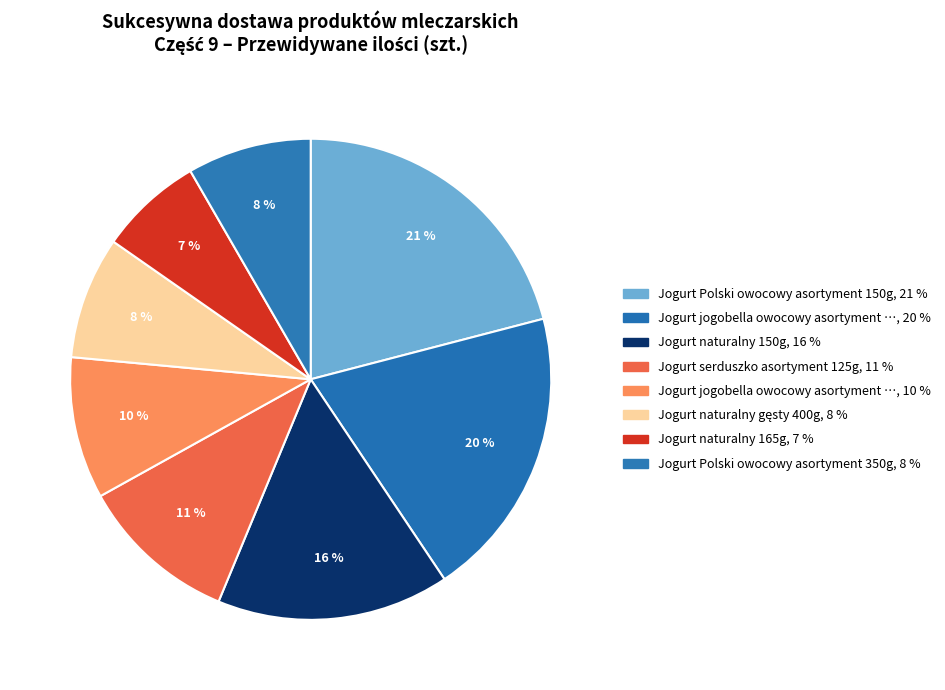

Is there a majority slice in this chart?

No